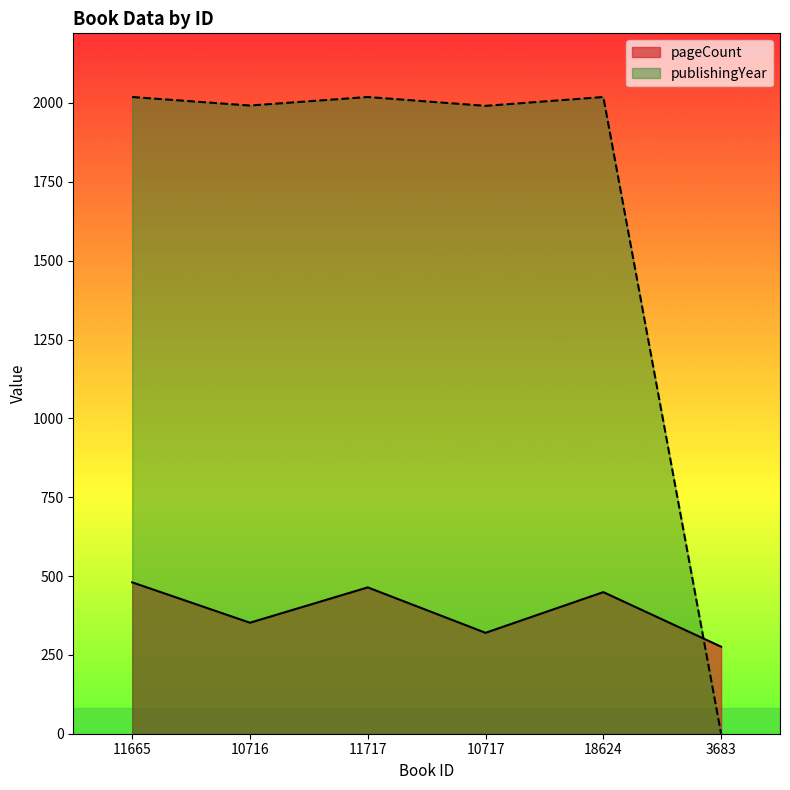

In pageCount, how many points are higher than both neighbors (excluding endpoints)?

2